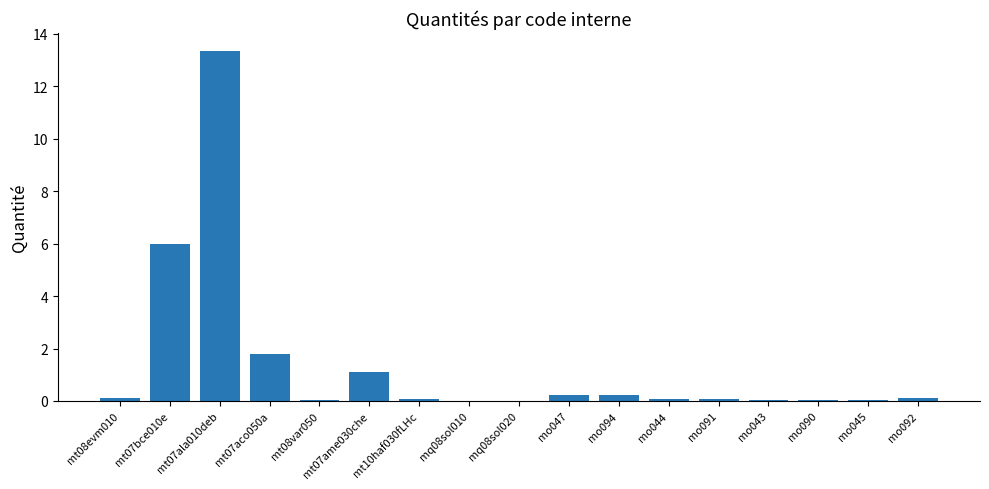

What is the maximum value shown in the chart?

13.4